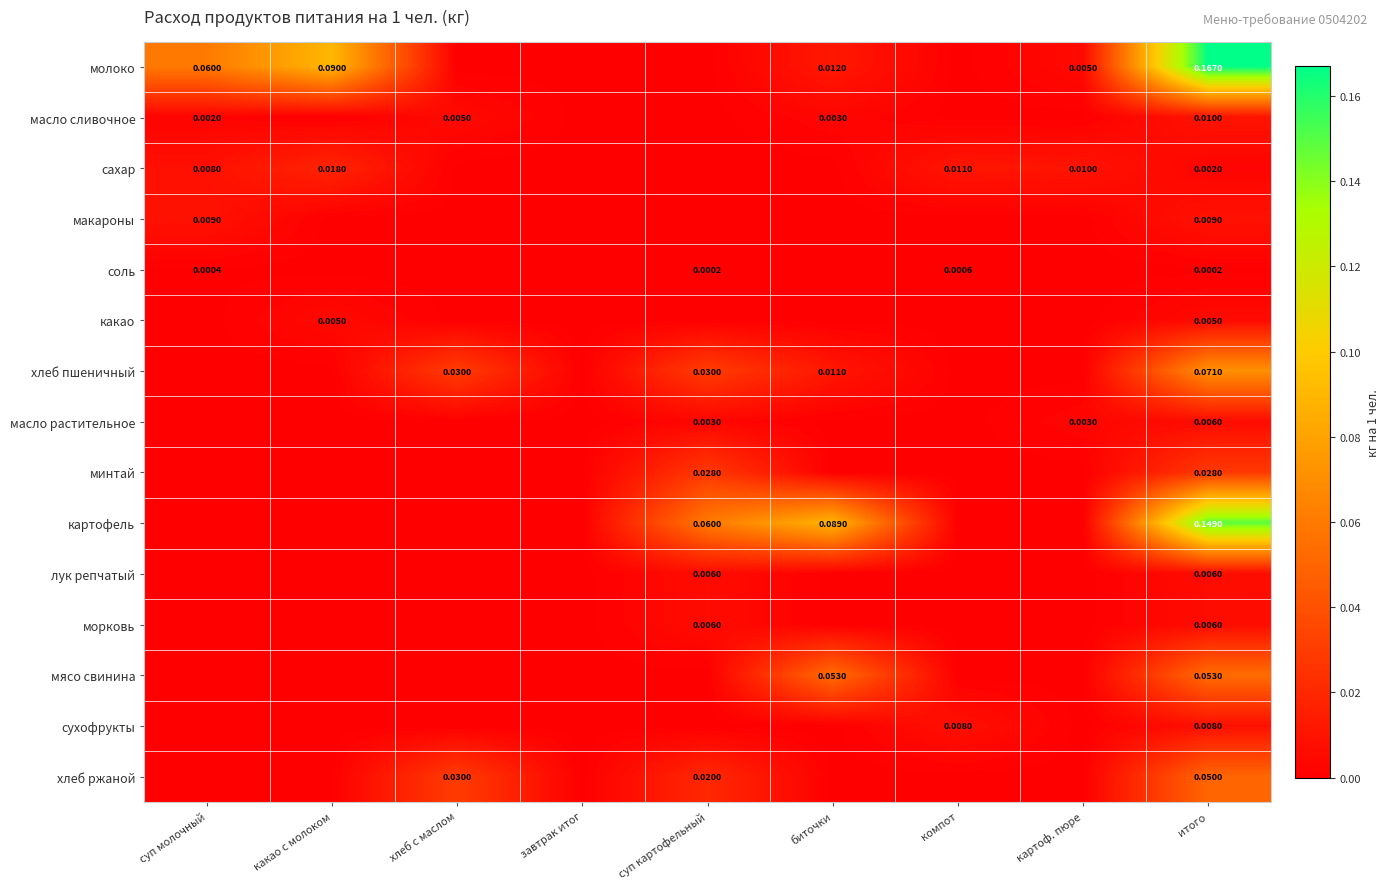

What is the total value across all series at хлеб с маслом?

0.1